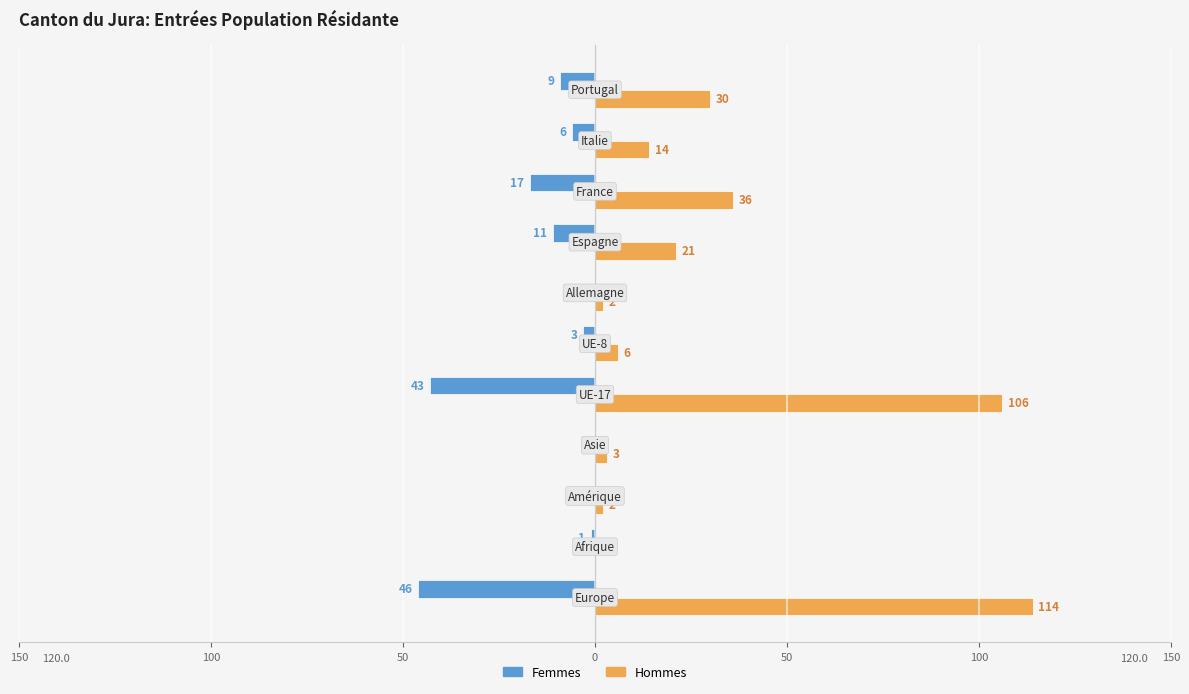

What are all the series names shown in the legend?

Femmes, Hommes